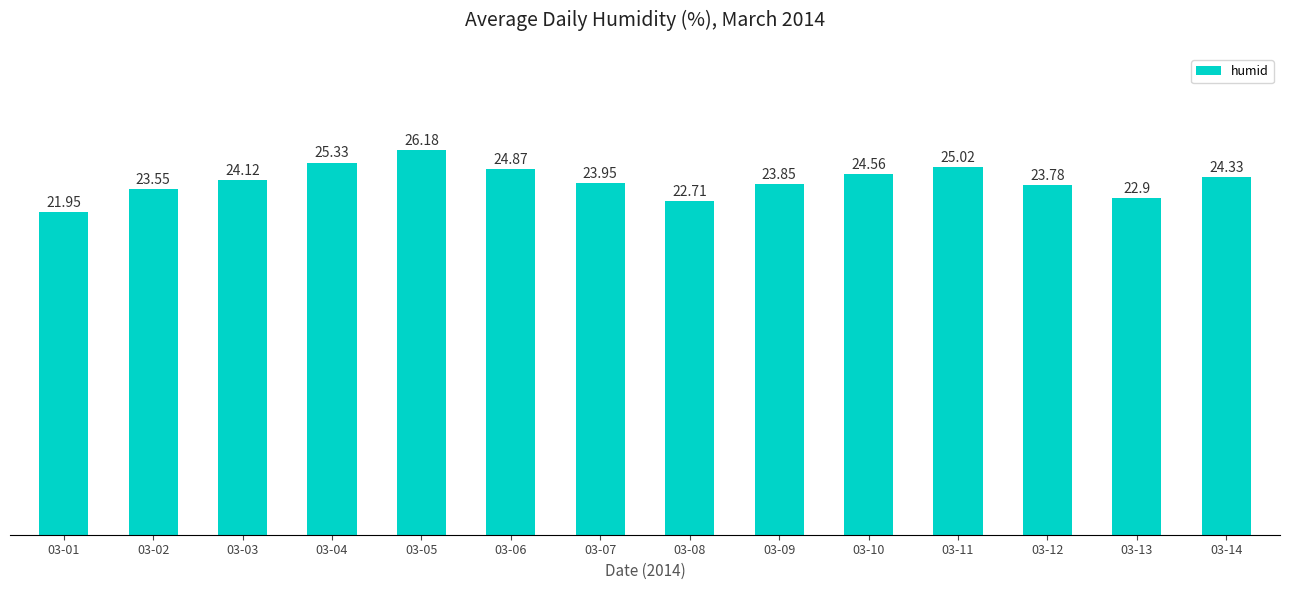

Rank the categories by value from highest to lowest.

03-05, 03-04, 03-11, 03-06, 03-10, 03-14, 03-03, 03-07, 03-09, 03-12, 03-02, 03-13, 03-08, 03-01